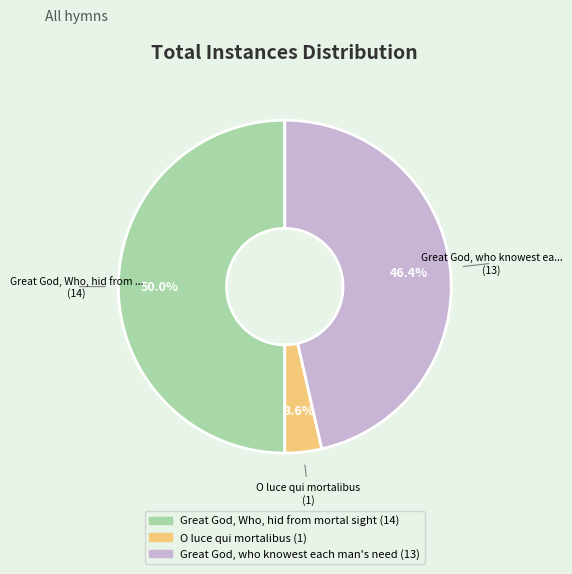

Is there a majority slice in this chart?

No